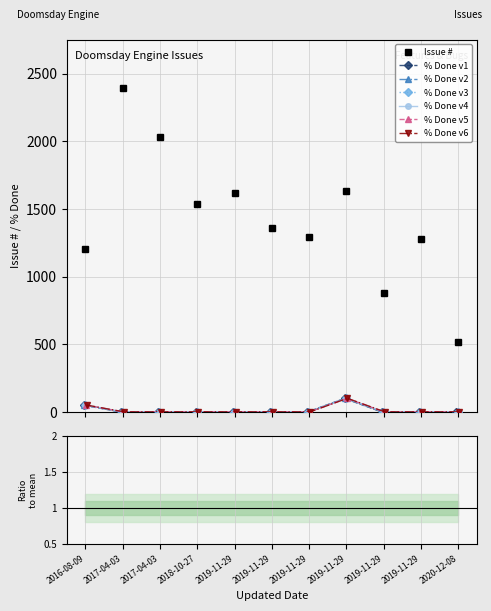

Which series has the largest total across all categories?

Issue #